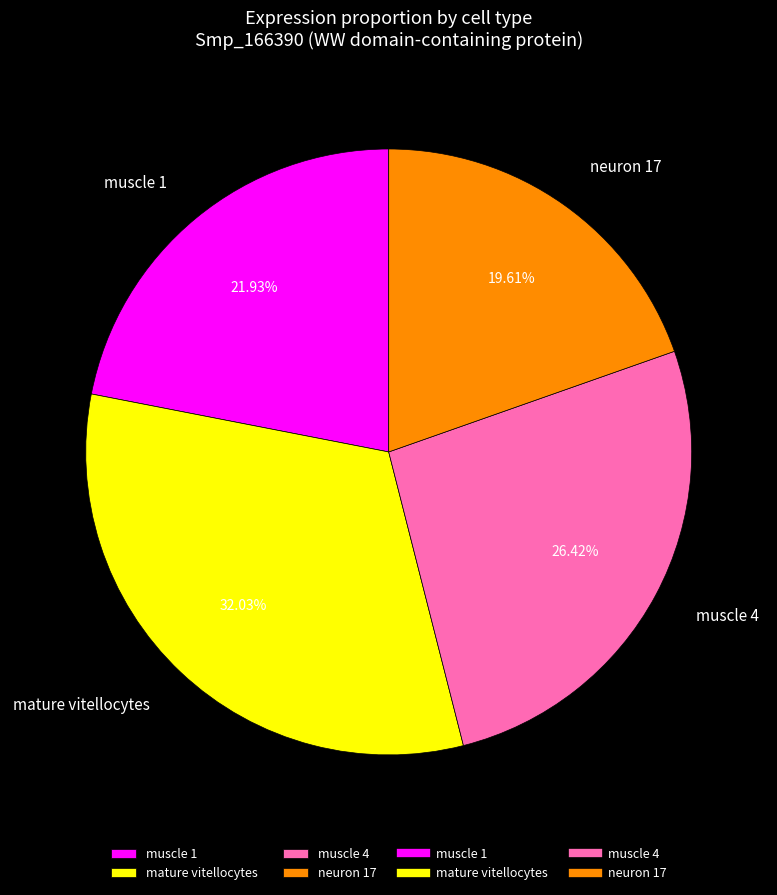

Is it true that neuron 17 is 31% of the pie?

False